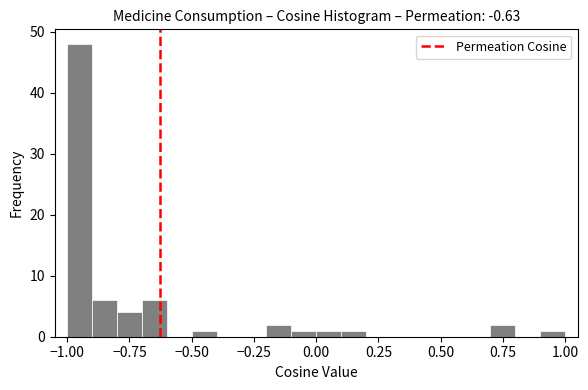

Read against the x-axis, roughly where is the centre of the tallest bar?

-0.95